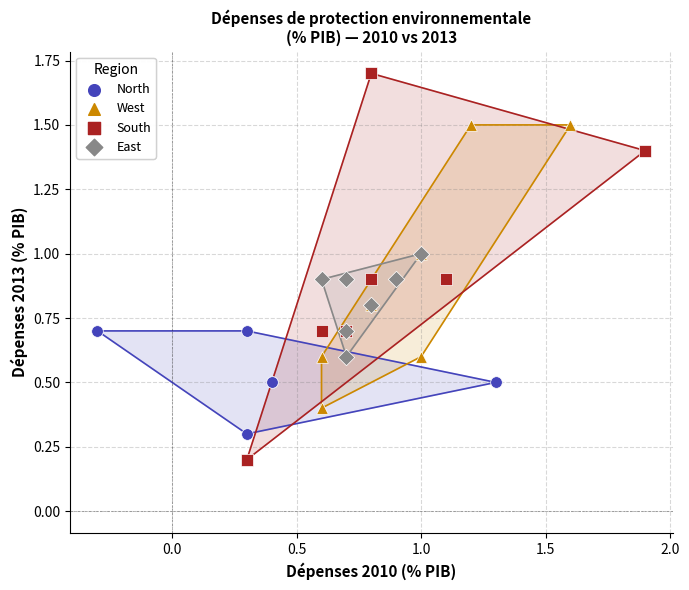

Which series contains the lowest Y value?

South